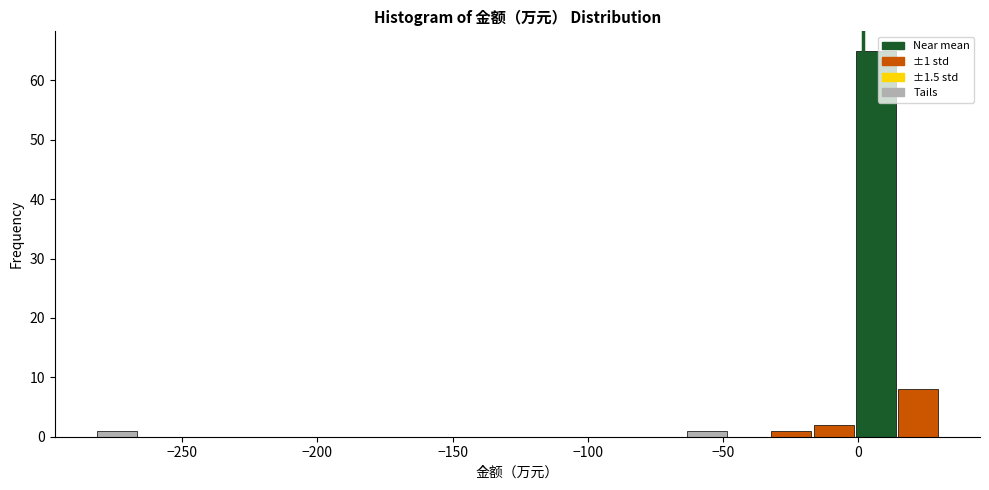

Around what value on the x-axis is the tallest bar? Give the approximate position of its centre, as read against the axis.

5